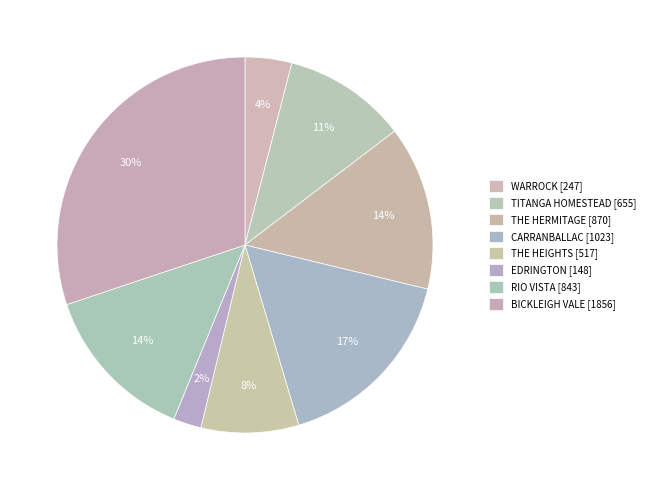

Is there any slice that represents more than half of the pie?

No